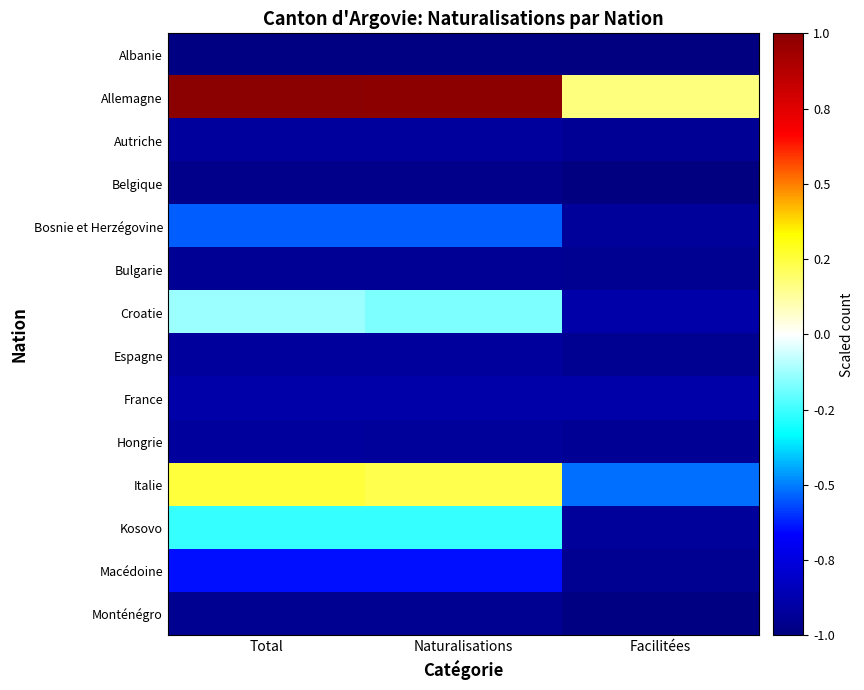

List the series in order of their peak value, highest first.

Allemagne, Italie, Croatie, Kosovo, Bosnie et Herzégovine, Macédoine, France, Autriche, Espagne, Hongrie, Bulgarie, Monténégro, Belgique, Albanie